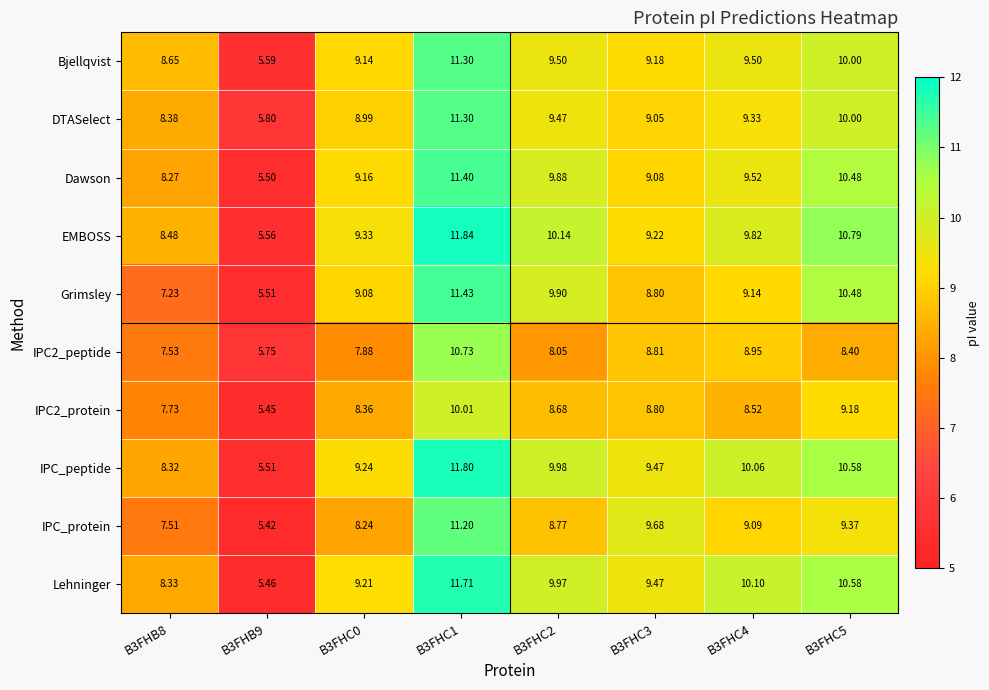

Which series has the largest total across all categories?

EMBOSS